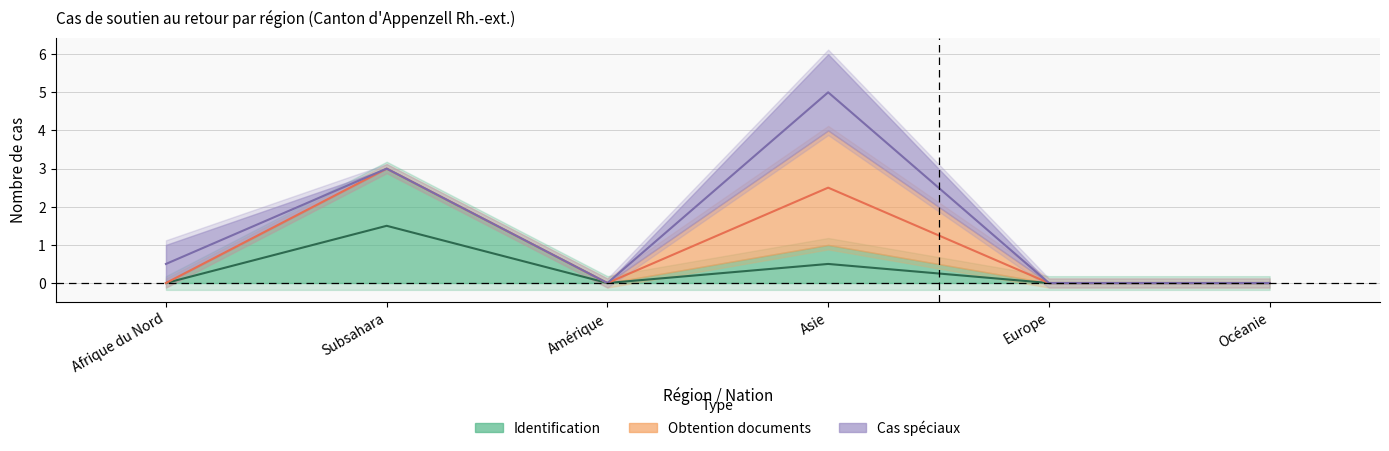

The Total des cas SaR series shows -4 at Europe. True or false?

False